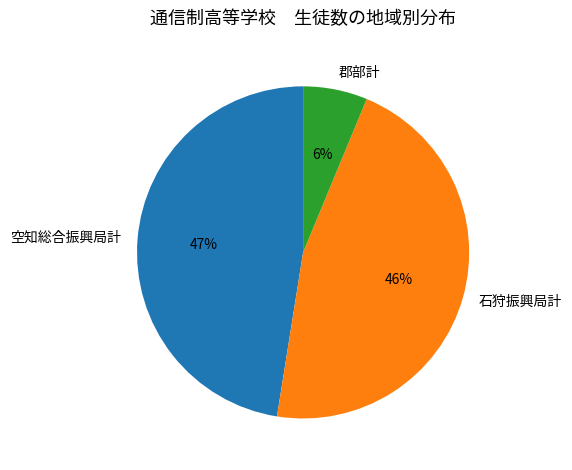

Which slice is the smallest?

郡部計